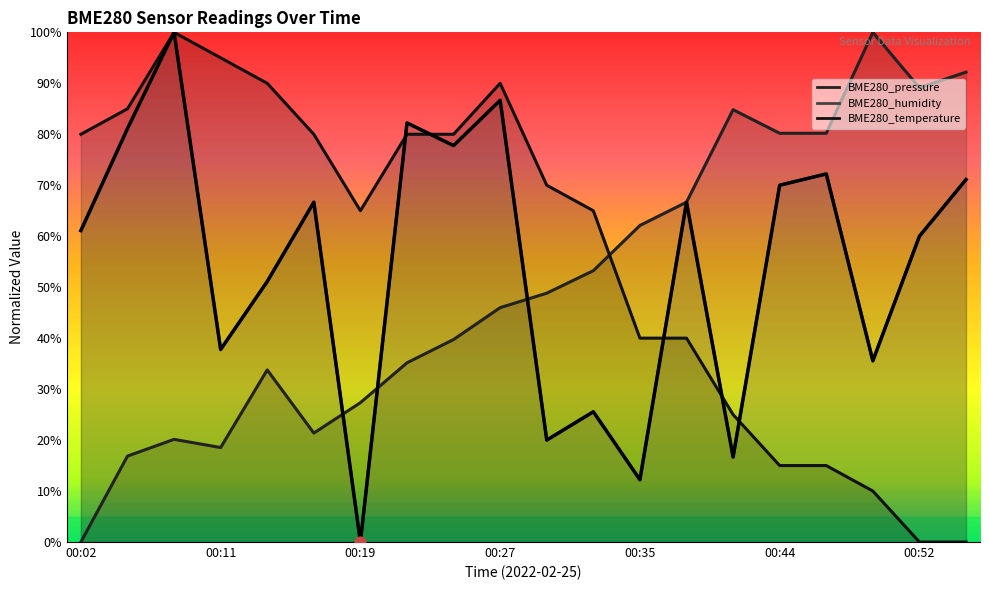

Which series has the largest Y range (max minus min)?

BME280_pressure